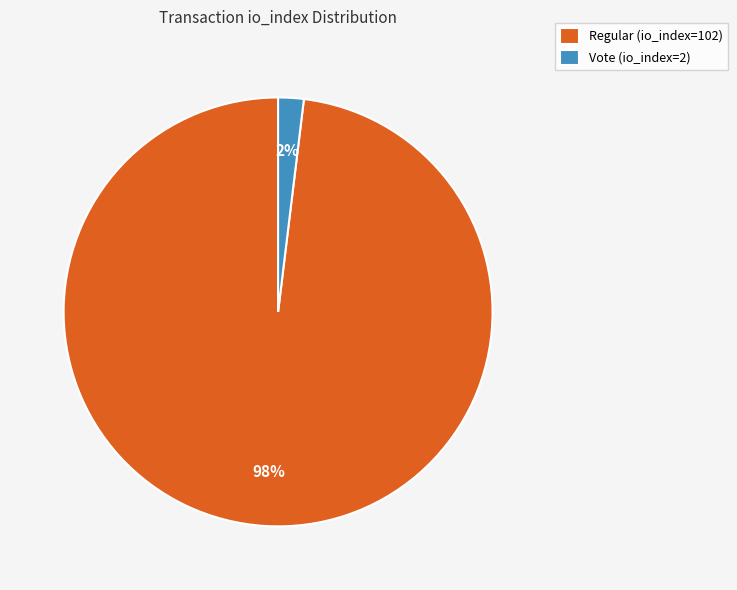

How many segments does this pie chart have?

2